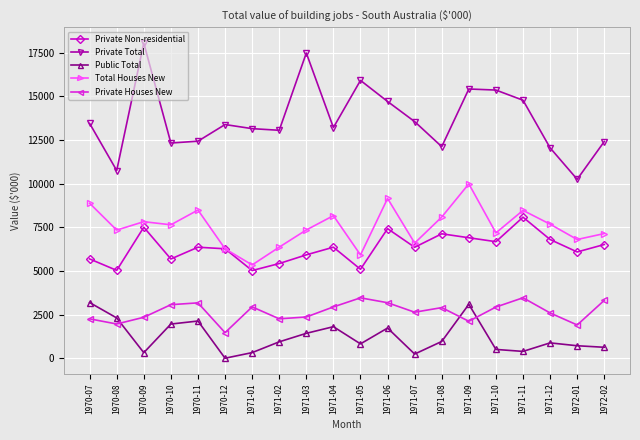

Is it true that Private Non-residential equals 5682 at 1970-10?

True